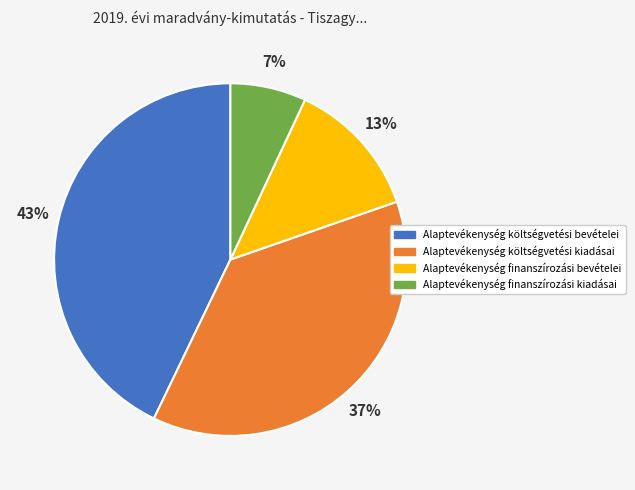

Between Alaptevékenység költségvetési kiadásai and Alaptevékenység költségvetési bevételei, which is larger?

Alaptevékenység költségvetési bevételei